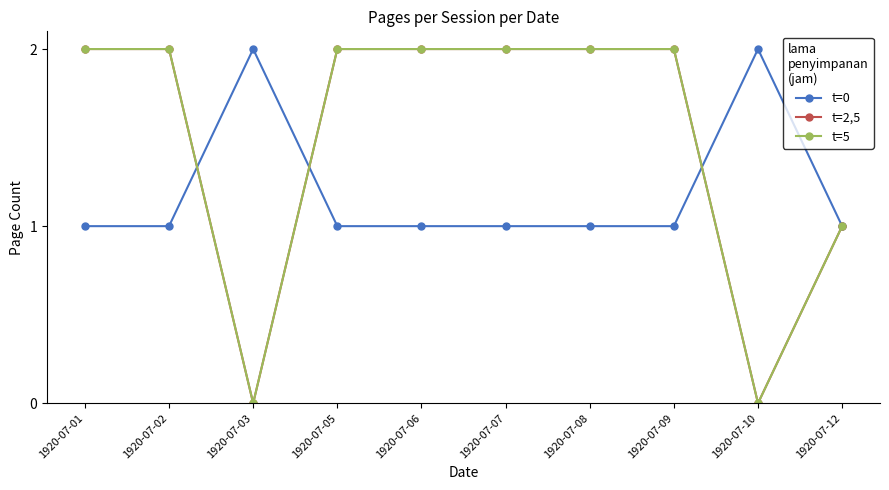

Count the number of categories in the chart.

10